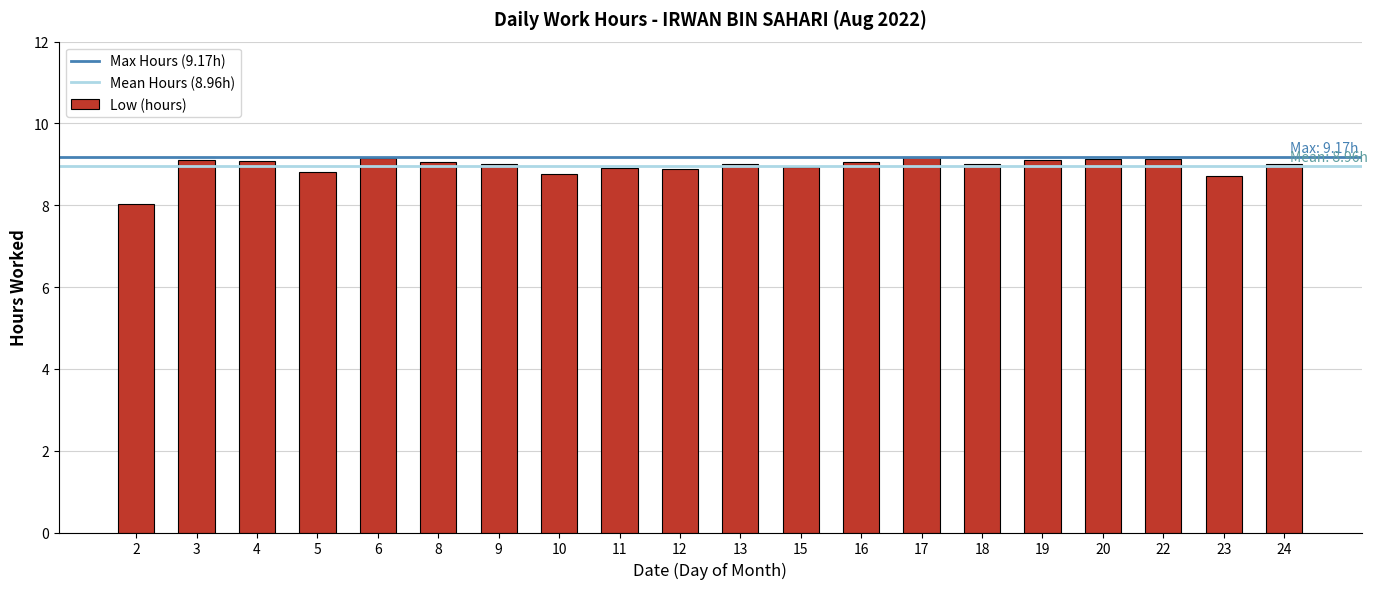

Count the number of data series in this chart.

1